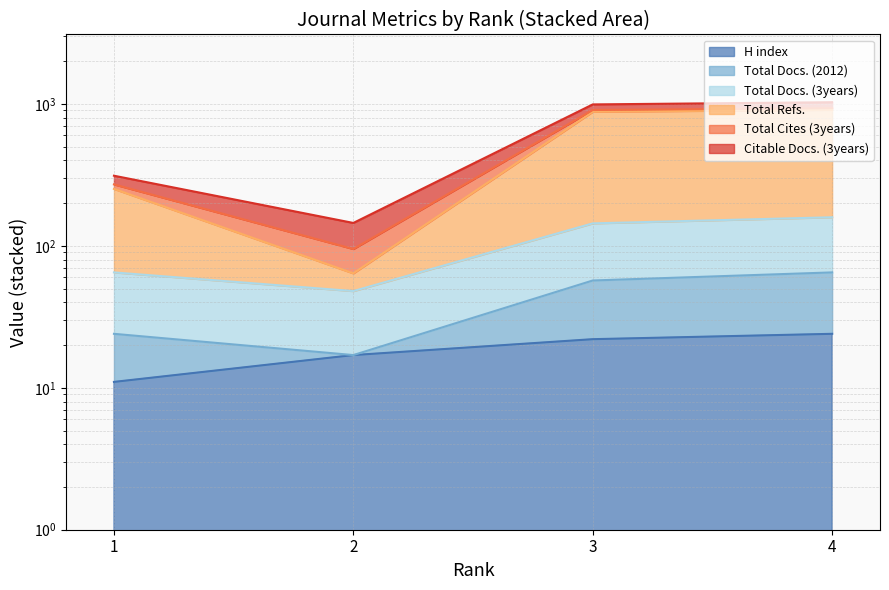

How many interior local valleys does the Total Docs. (2012) series have?

1